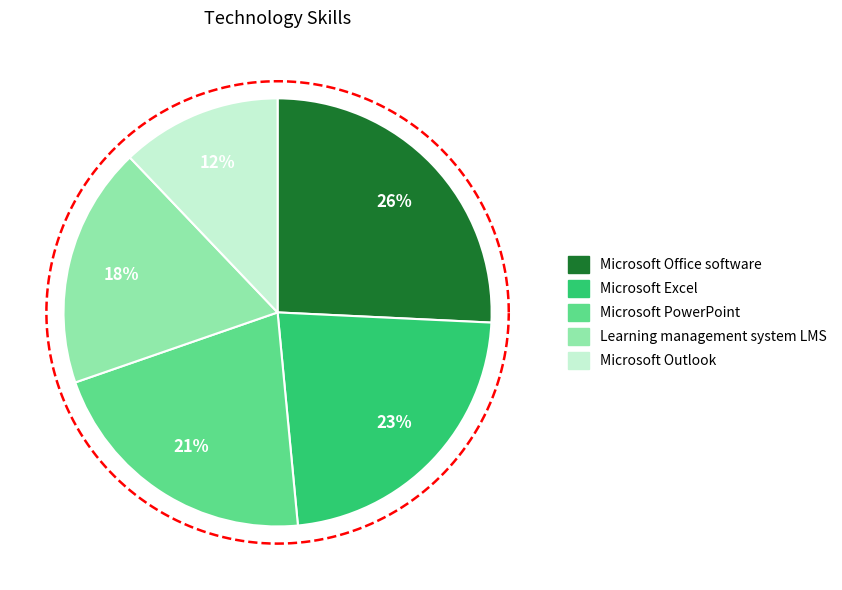

Does any single category account for the majority?

No